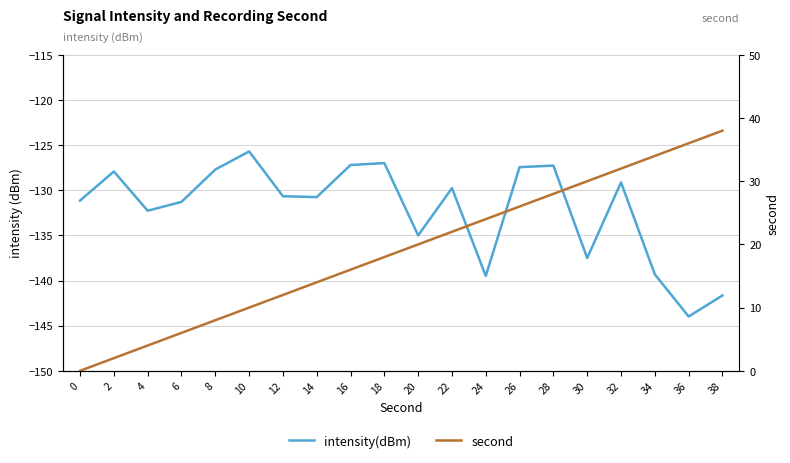

Reading left to right, list all the values displayed in this chart.

intensity(dBm): -131.1	-127.9	-132.3	-131.3	-127.7	-125.7	-130.7	-130.8	-127.2	-127.0	-135.0	-129.8	-139.5	-127.4	-127.3	-137.5	-129.1	-139.3	-144.0	-141.7
second: 0.0	2.0	4.0	6.0	8.0	10.0	12.0	14.0	16.0	18.0	20.0	22.0	24.0	26.0	28.0	30.0	32.0	34.0	36.0	38.0